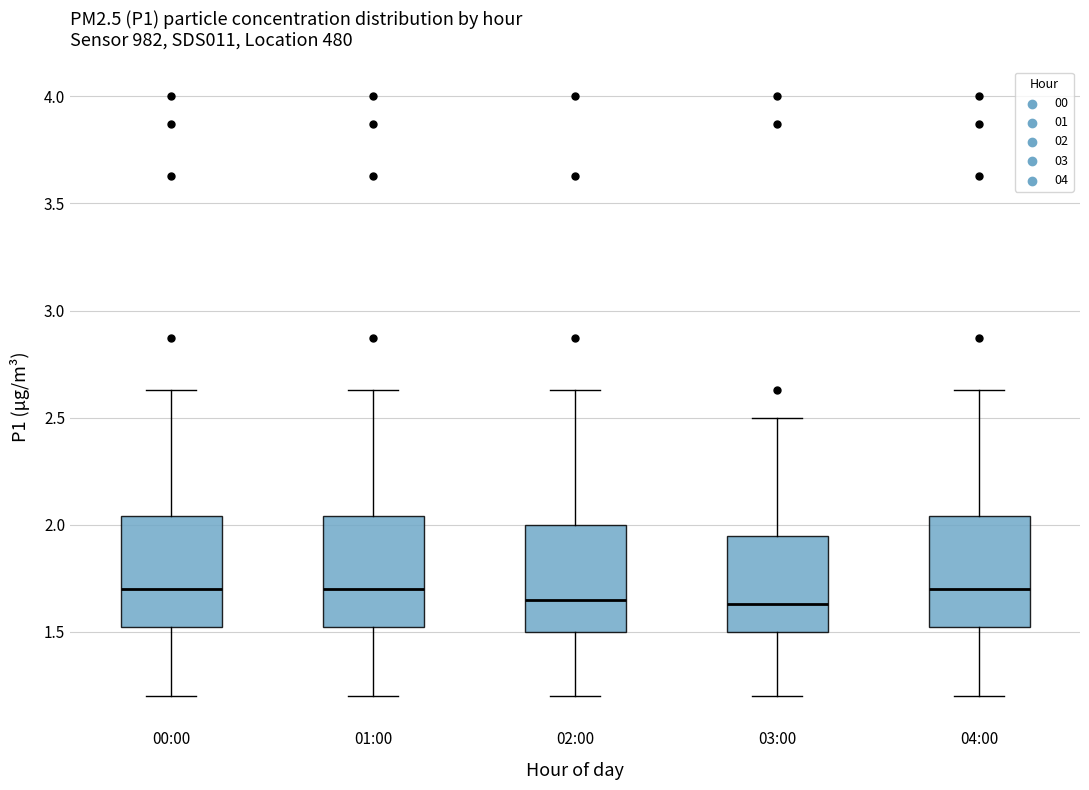

Where does the lower whisker of the box for 04:00 end on the y-axis? The values are not printed on the chart, so give them approximately, as read against the axis.

1.20